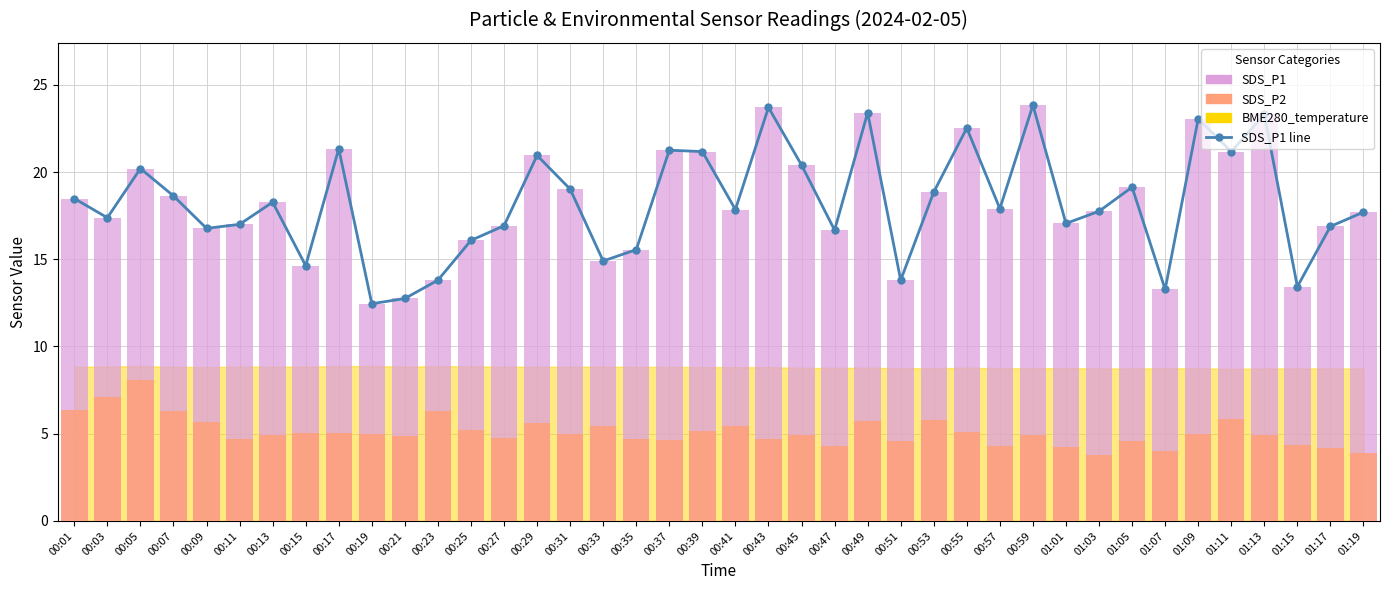

Where does the SDS_P2 series first go above 4?

00:01